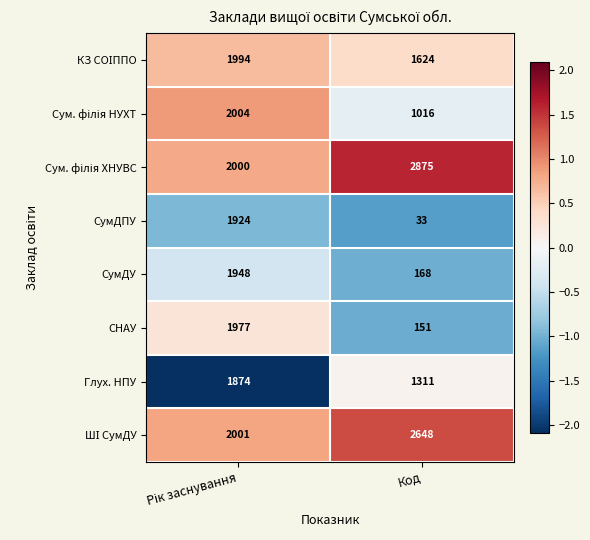

At which category does the chart reach its peak across all series?

Код